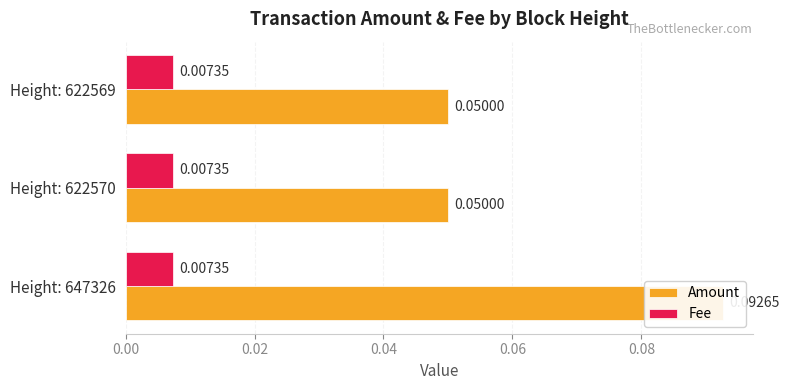

What is the sum of all Fee values?

1.0